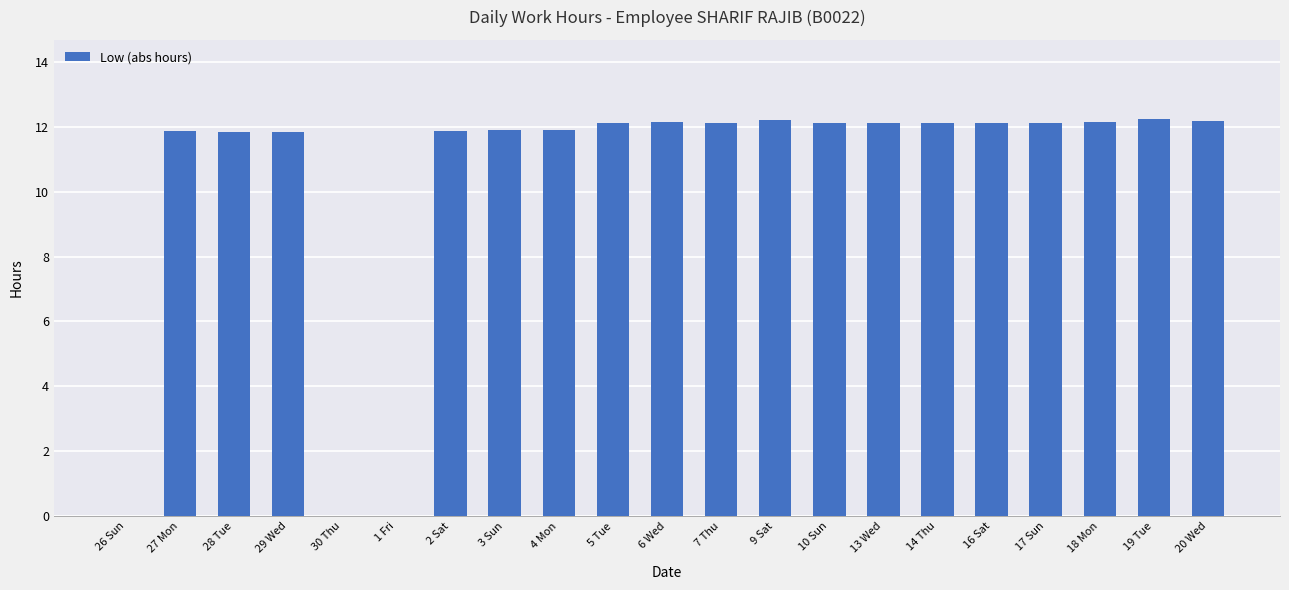

What is the greatest value displayed?

12.2